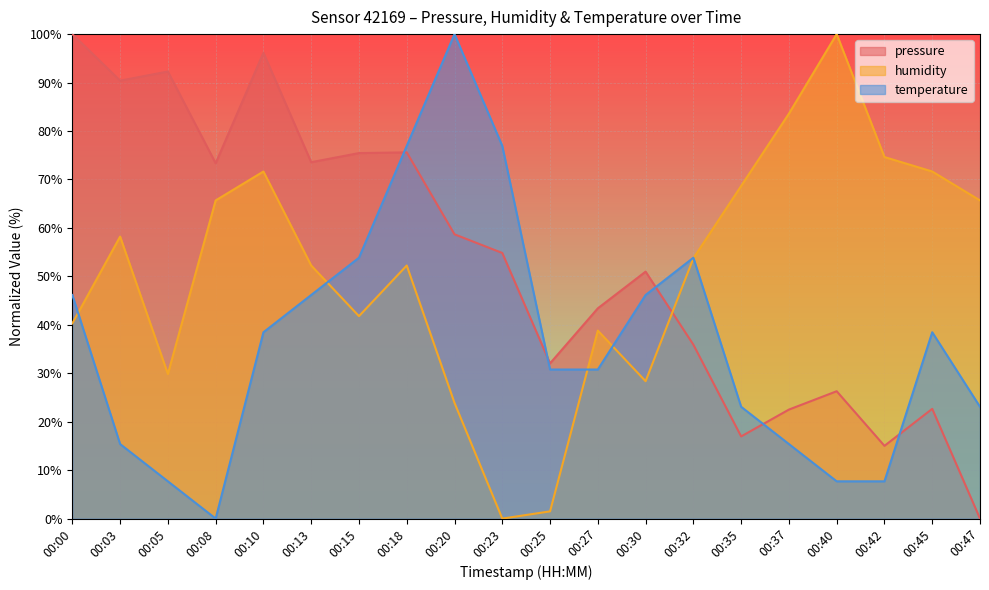

Which series changed the most between 00:18 and 00:40?

temperature